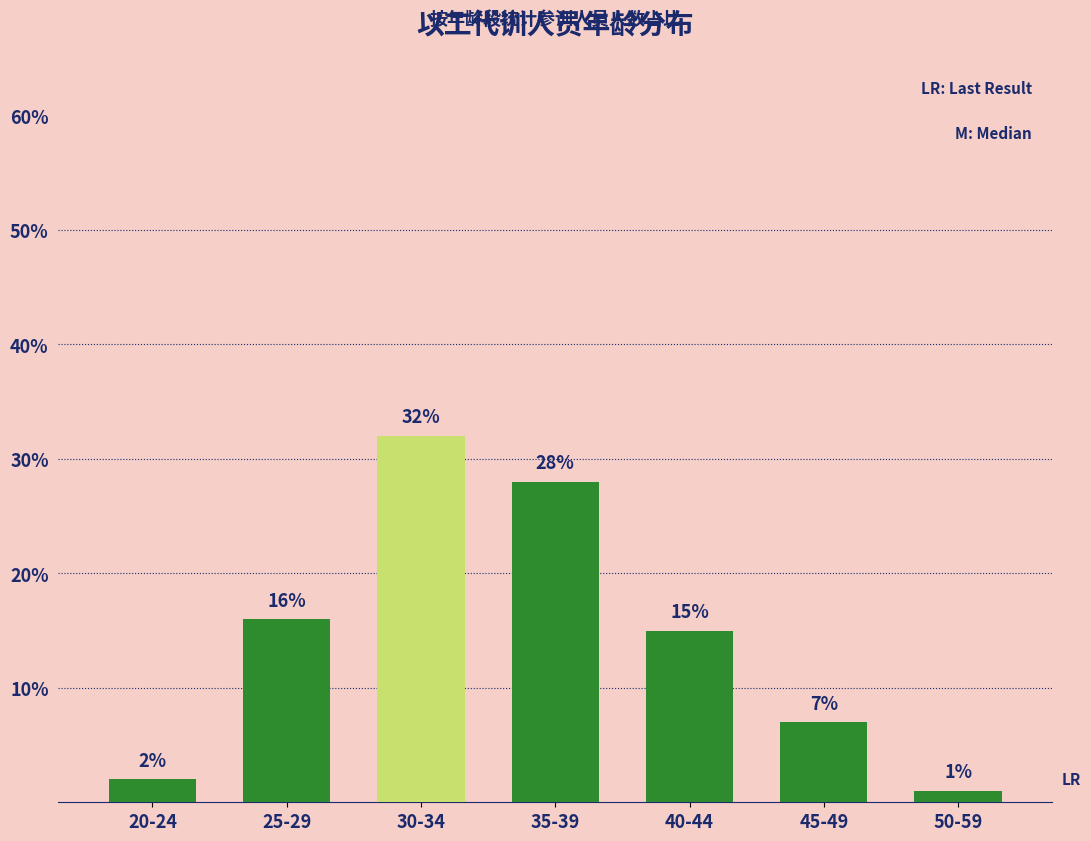

The value at 45-49 is 7. True or false?

True